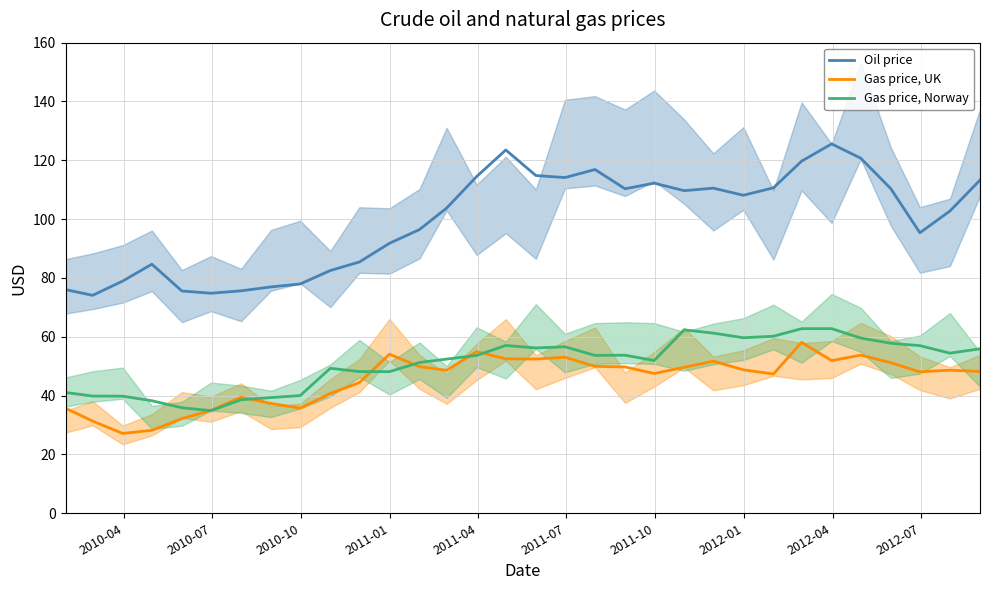

What is the minimum value for Gas price, UK?

27.1